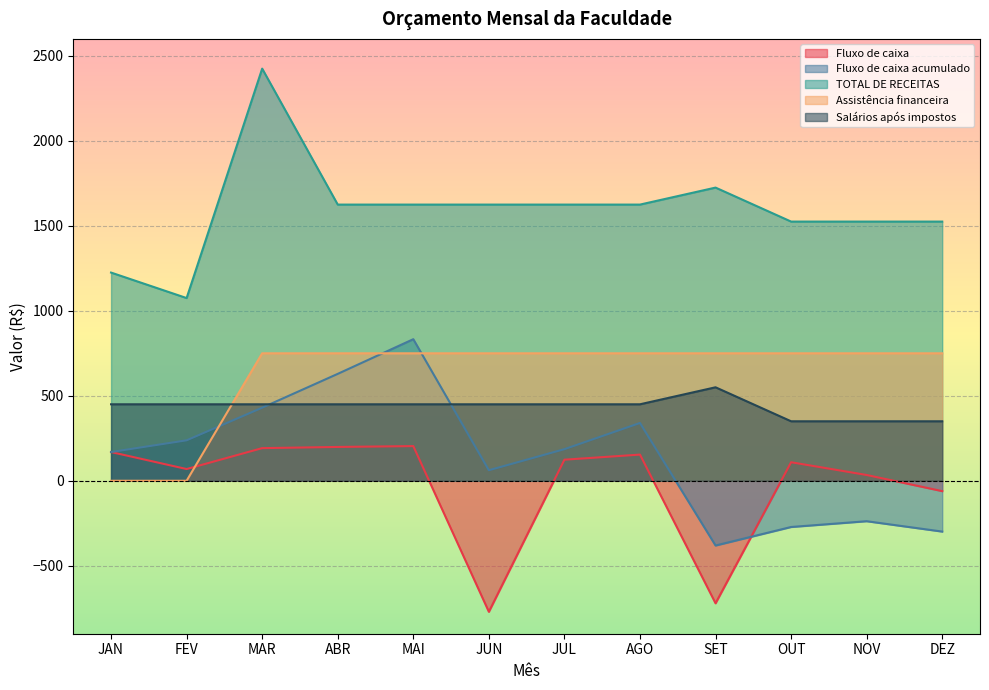

What is the label of the 5th point from the left?

MAI